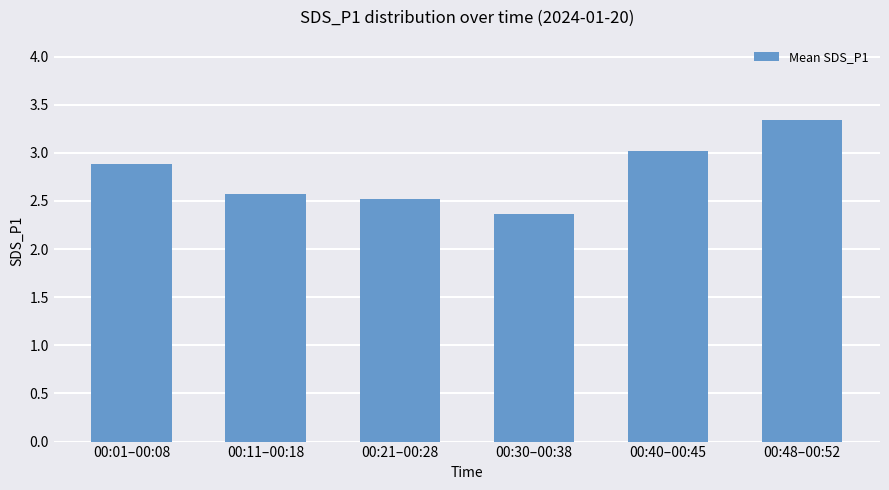

What is the greatest value displayed?

3.3